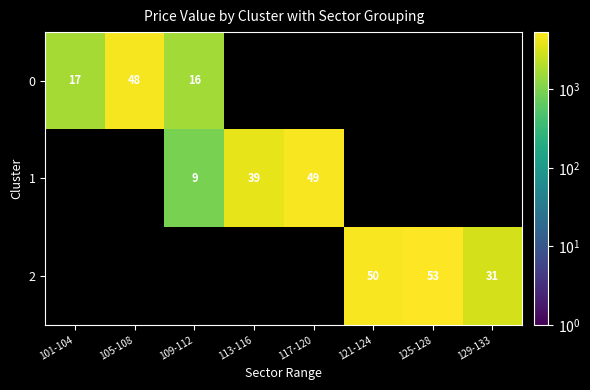

The 1 series shows 9 at 109-112. True or false?

True